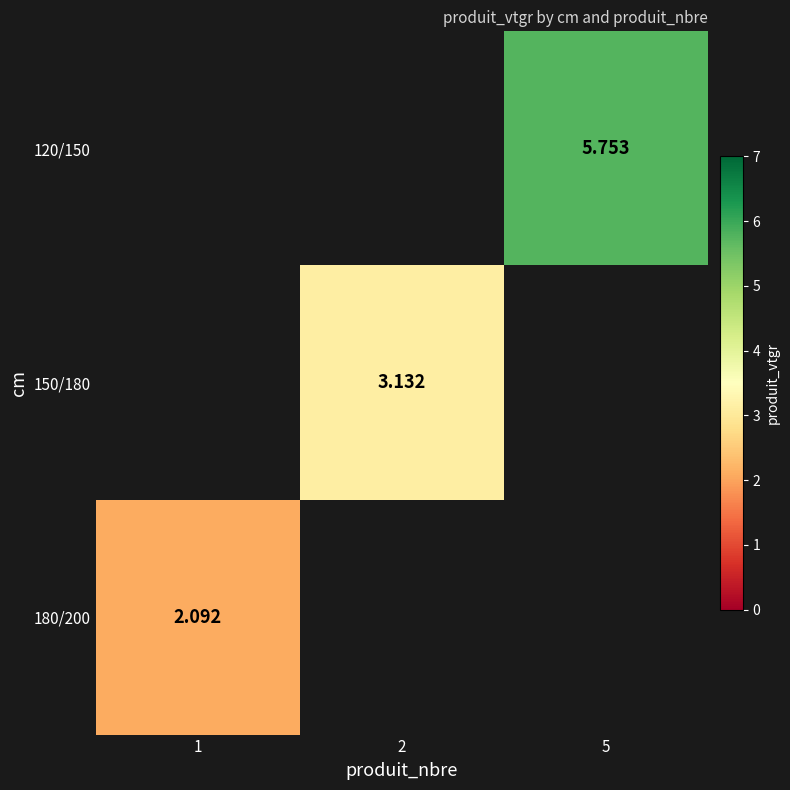

Between 2 and 5, which is larger?

5